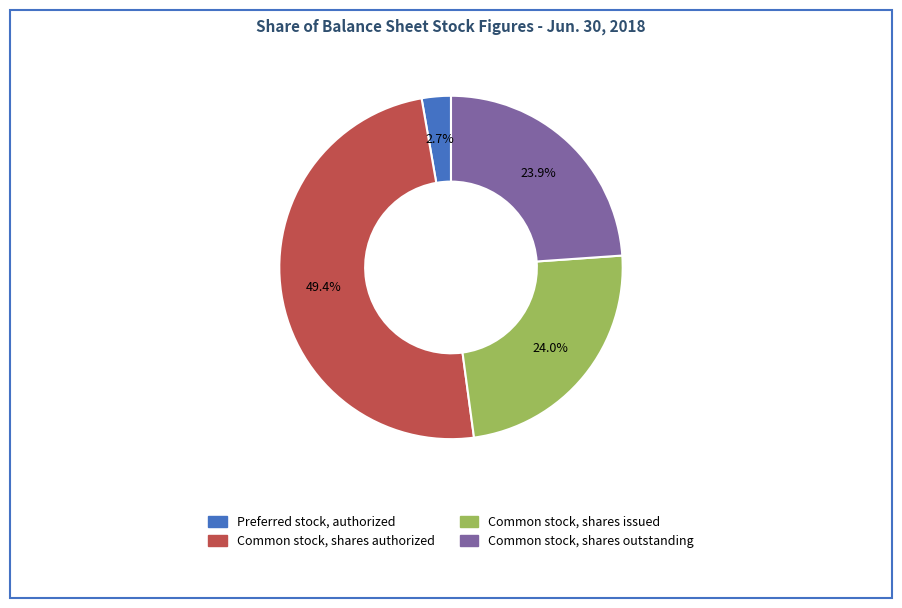

What is the total percentage of Common stock, shares issued and Common stock, shares outstanding?

47.9%